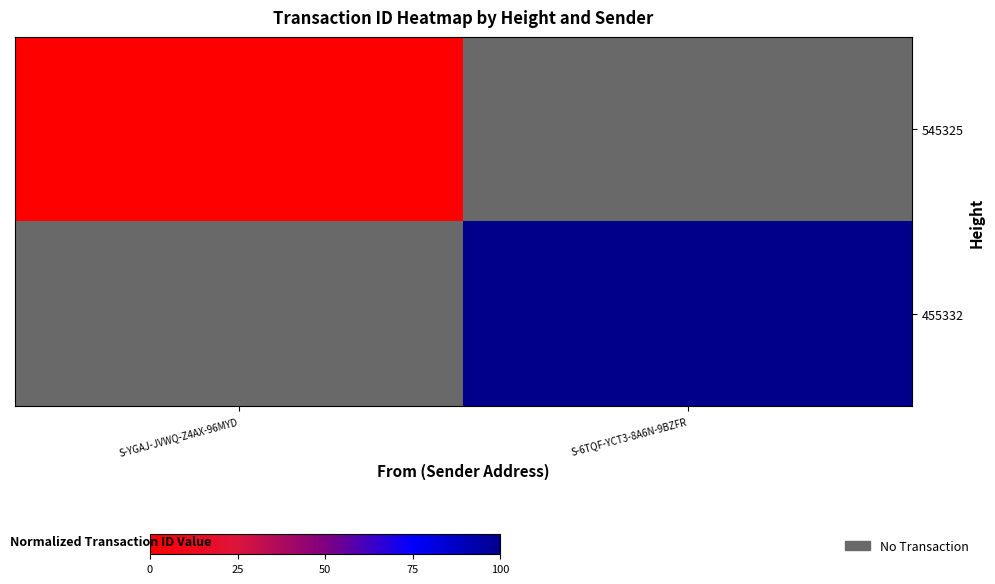

At how many categories does at least one series exceed 77?

1